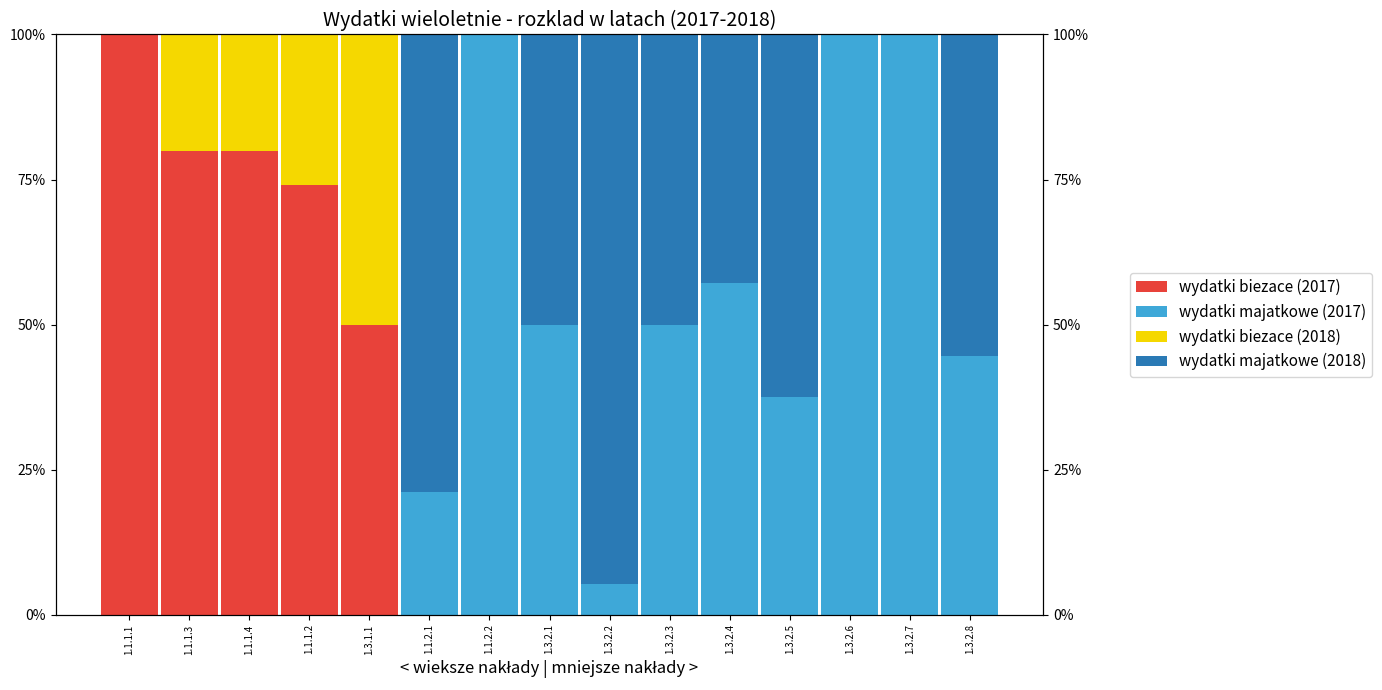

What position from the left is 1.1.2.1?

6